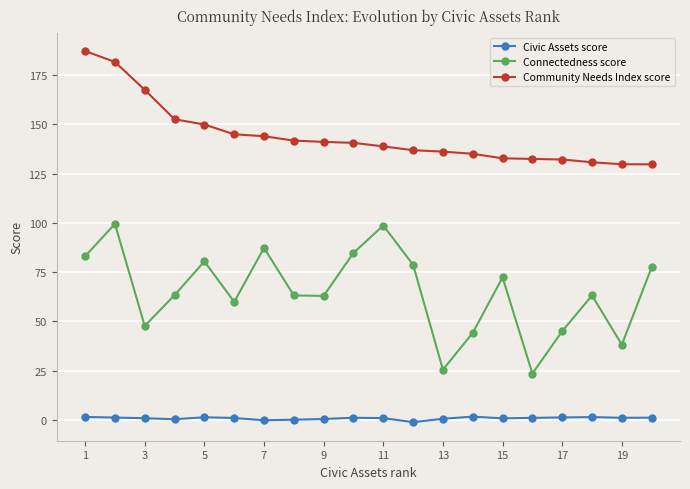

What is the difference between the maximum and minimum values in the Connectedness score series?

76.0